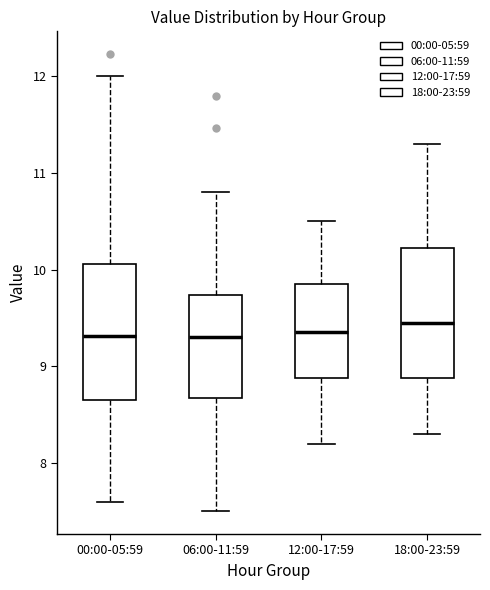

Reading left to right, read every box against the y-axis: the position of its median line, the range the box covers, and the ends of its whiskers. The values are not printed on the chart, so give them approximately, as read against the axis.

00:00-05:59: median 9.3, box 8.7 to 10.1, whiskers 7.6 to 12.0
06:00-11:59: median 9.3, box 8.7 to 9.7, whiskers 7.5 to 10.8
12:00-17:59: median 9.4, box 8.9 to 9.9, whiskers 8.2 to 10.5
18:00-23:59: median 9.5, box 8.9 to 10.2, whiskers 8.3 to 11.3